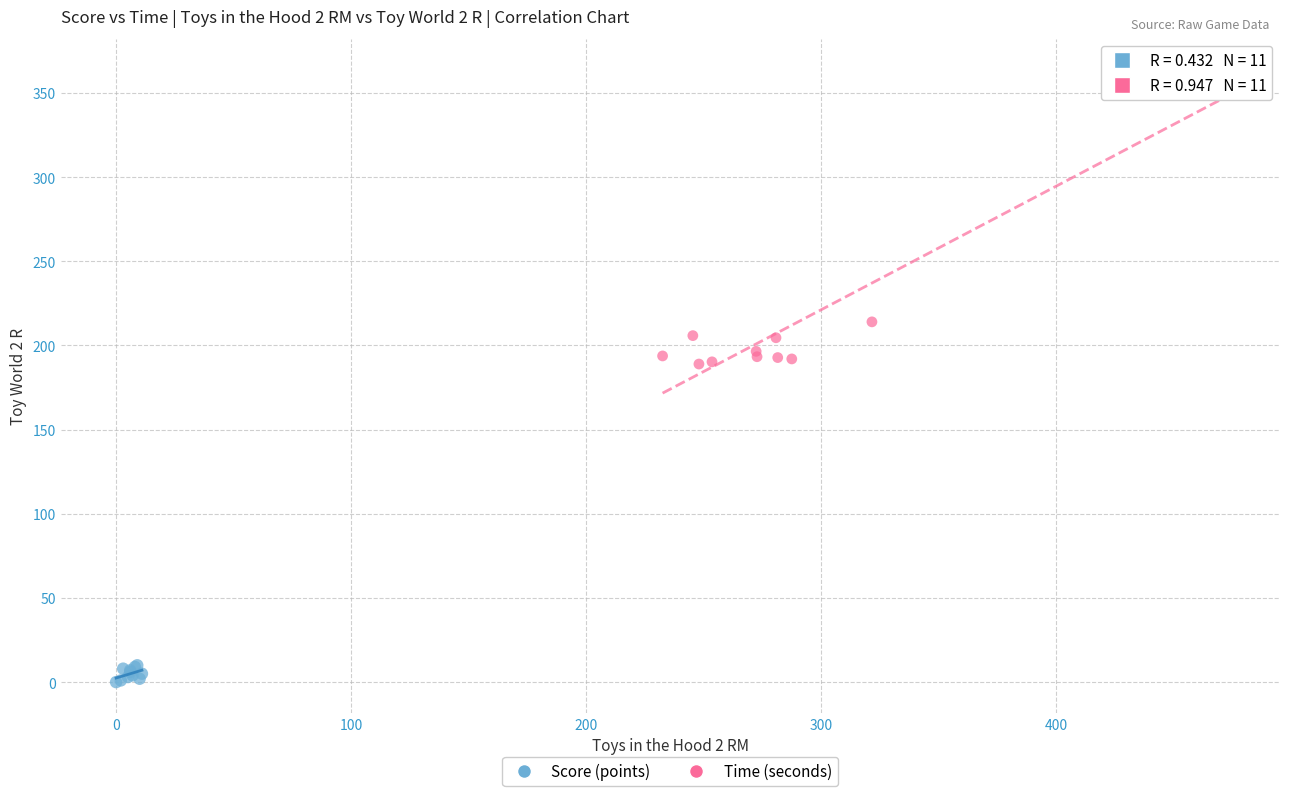

What are all the series names shown in the legend?

Score (points), Time (seconds)